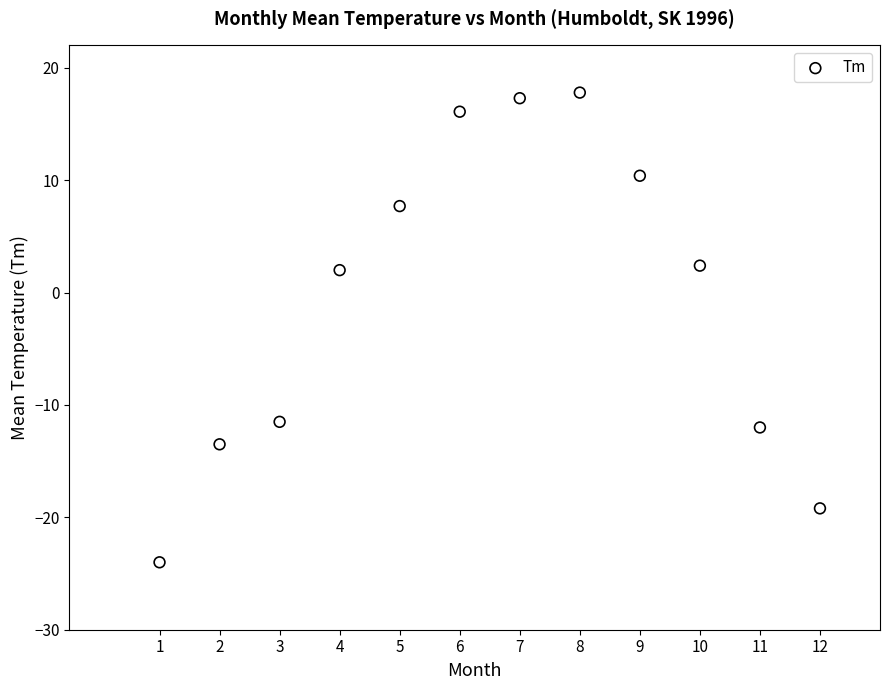

What is the average Y value?

-0.5